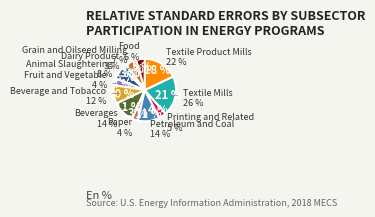

Which category has the biggest portion of the pie?

Textile Mills